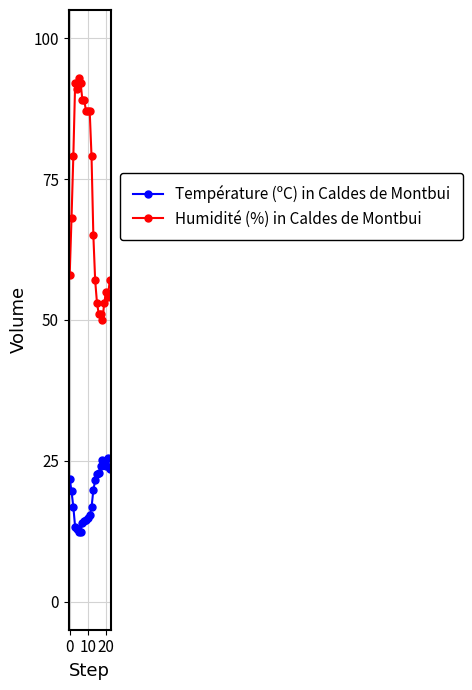

Which series has the largest total across all categories?

Humidité (%) in Caldes de Montbui